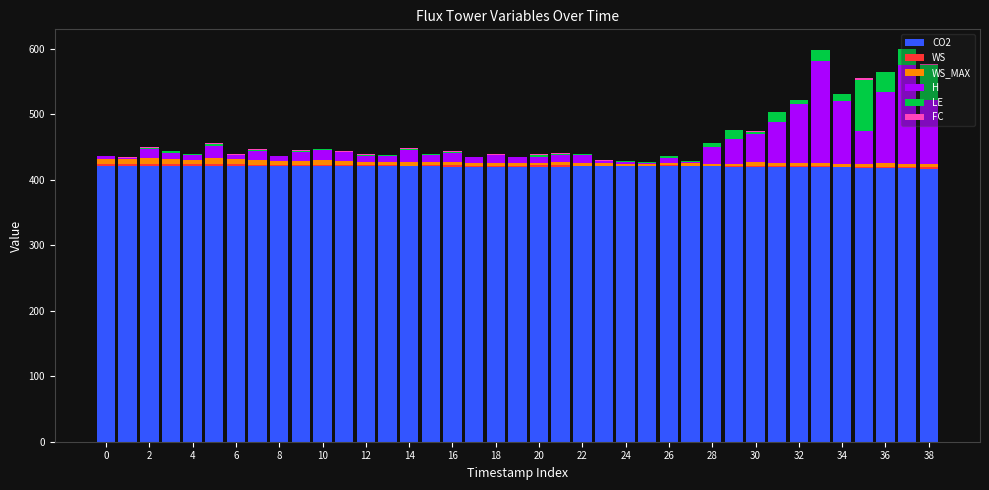

What is the sum of all CO2 values?

16383.6